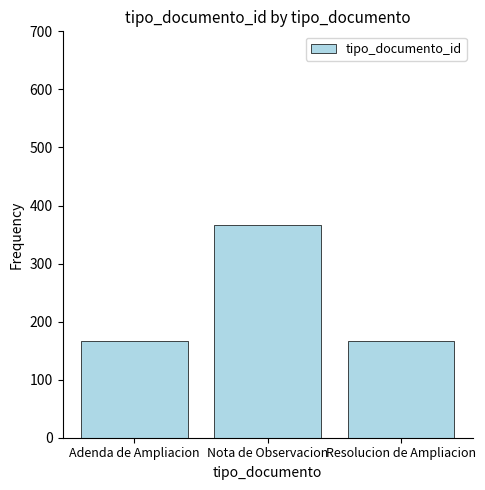

Which label corresponds to the largest value in the chart?

Nota de Observacion